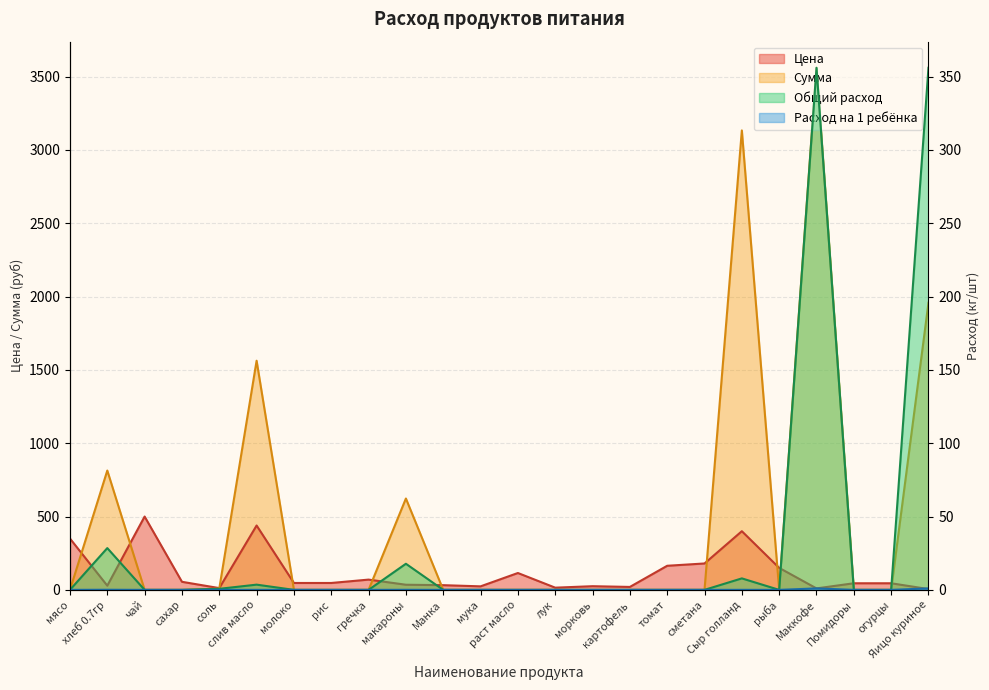

What is the sum of all Цена values?

2814.2